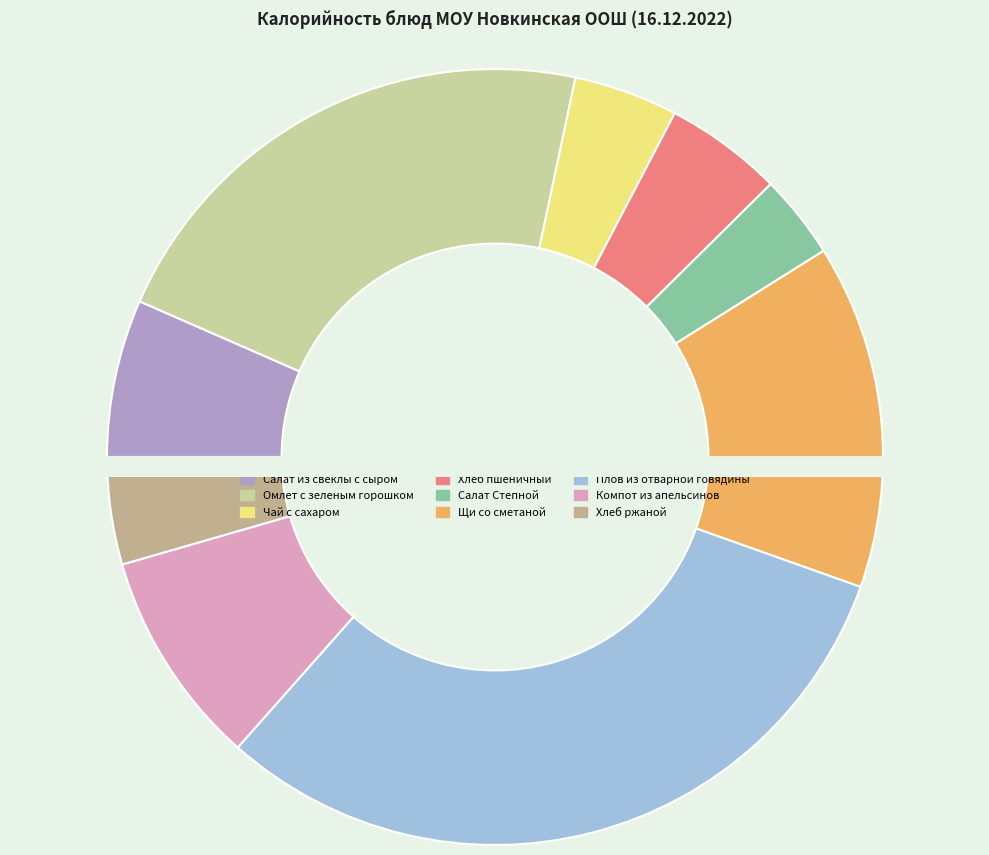

Is it true that Омлет с зеленым горошком is 32% of the pie?

False